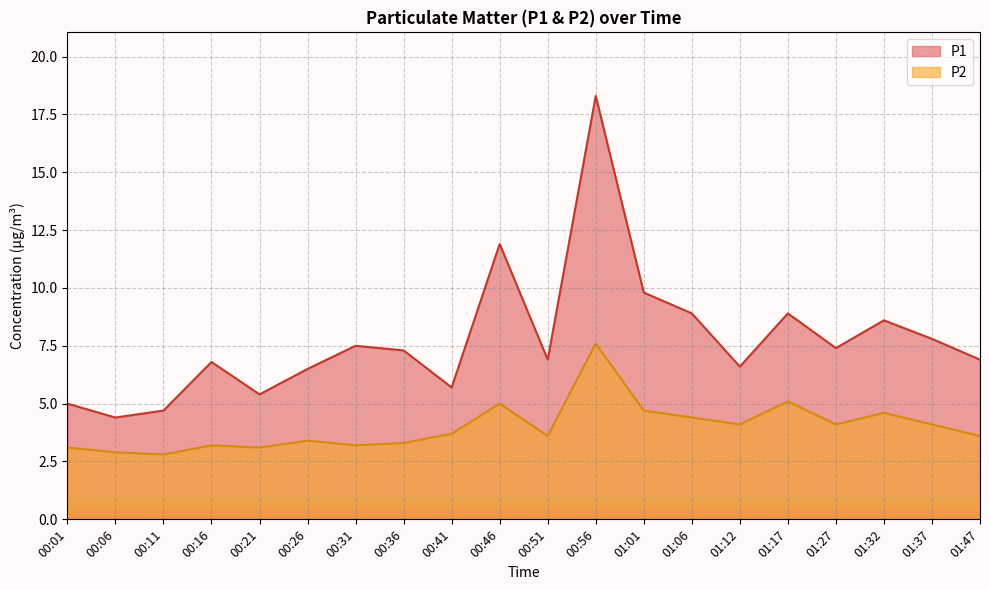

At how many categories does at least one series exceed 6?

15